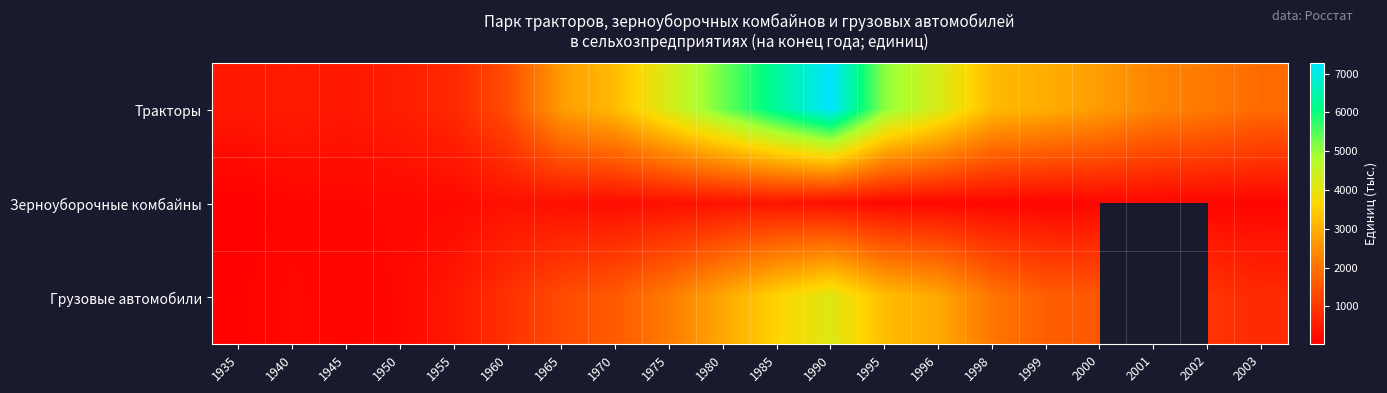

What value does the Зерноуборочные комбайны series have at 1980?

347.0